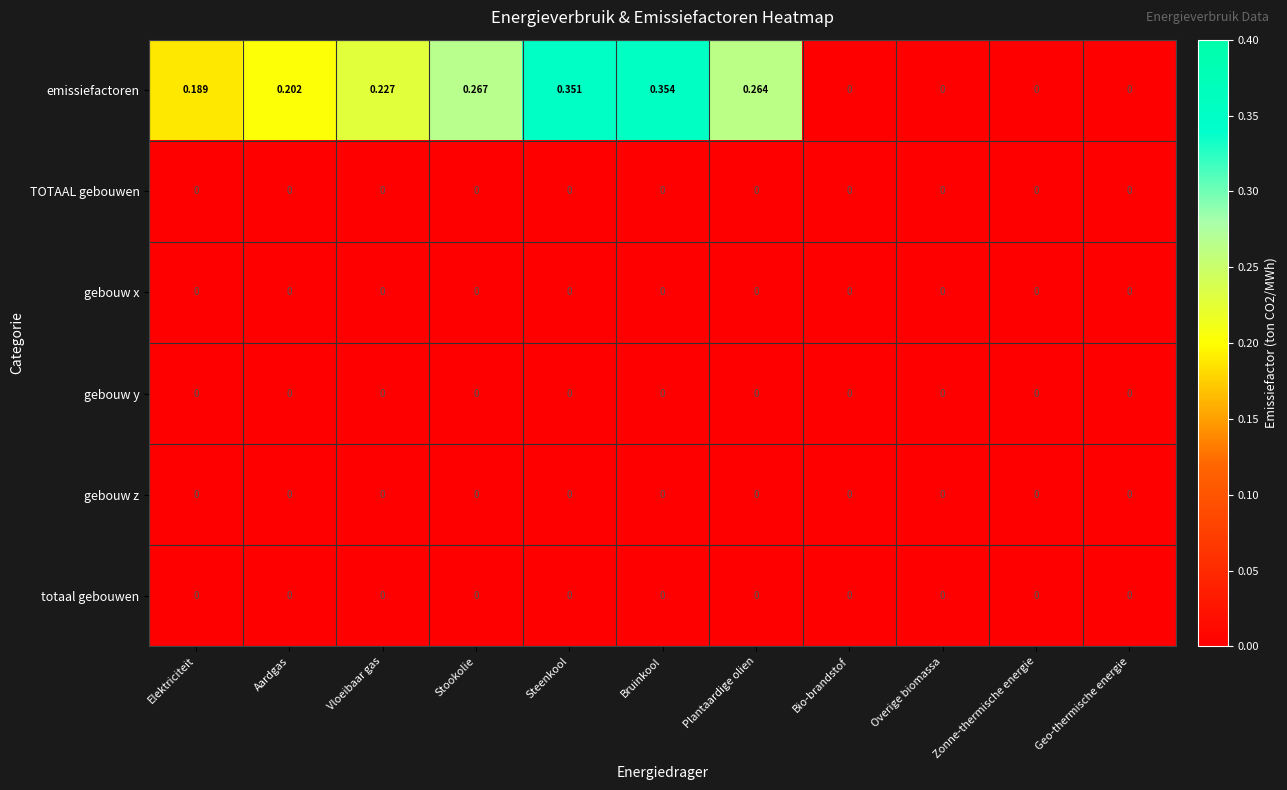

Which category has the highest value in the emissiefactoren series?

Bruinkool